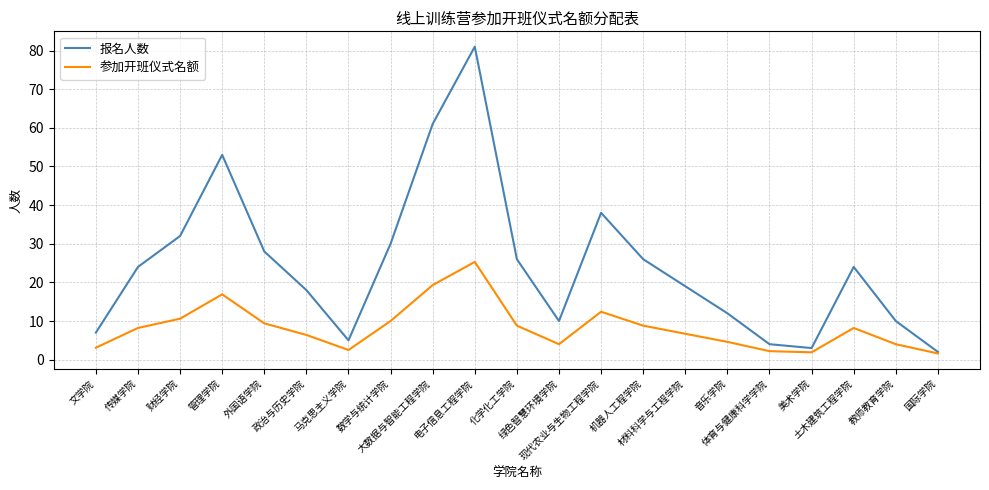

What is the difference between the maximum and minimum values in the 参加开班仪式名额 series?

23.7